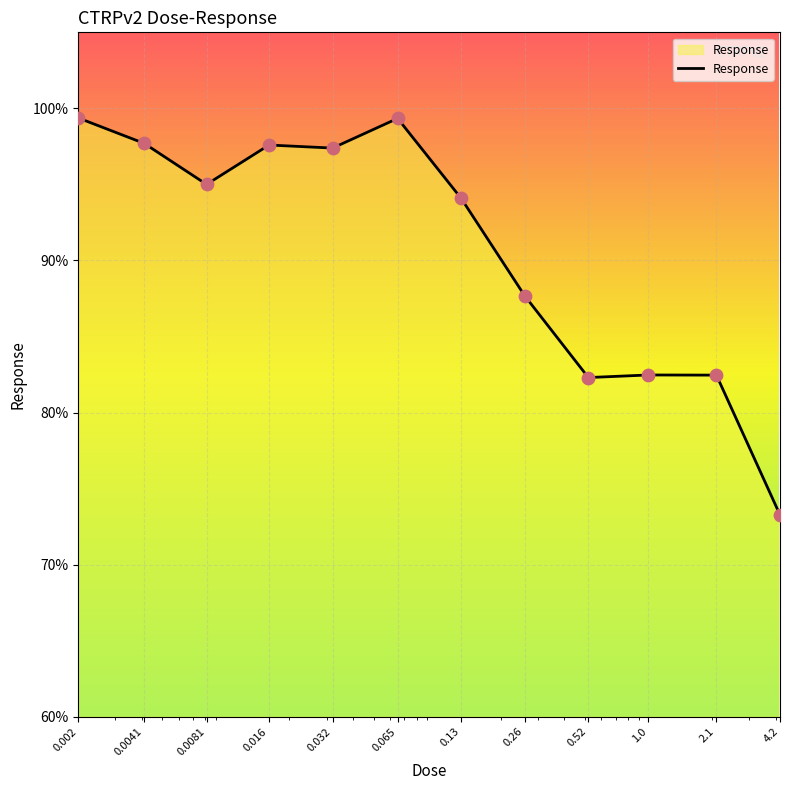

What is the maximum value shown in the chart?

99.4